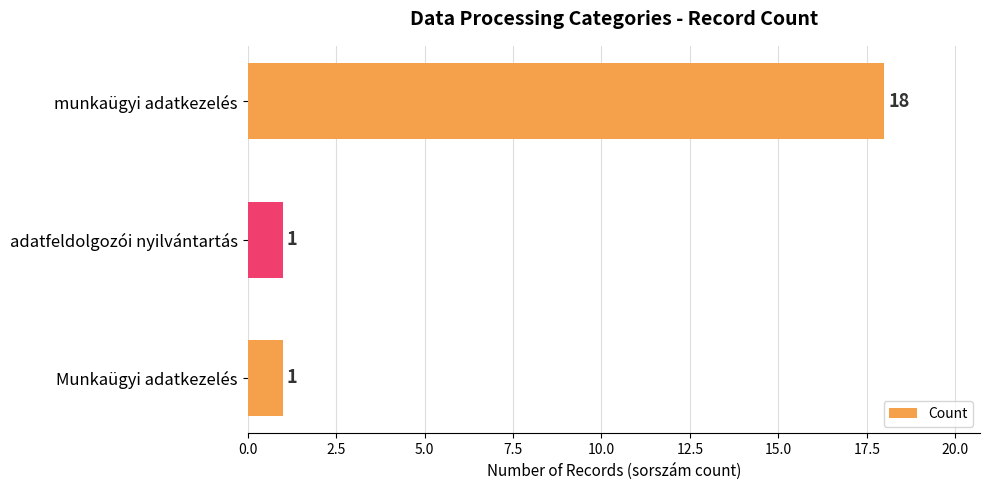

Approximately how many times larger is the value at munkaügyi adatkezelés compared to Munkaügyi adatkezelés?

18.0